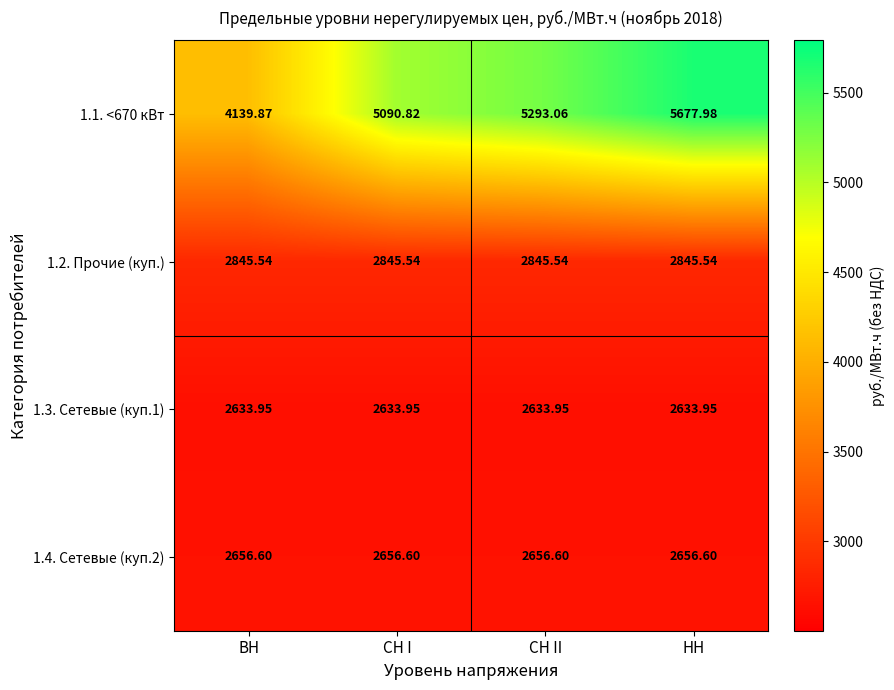

At НН, list the series in order from smallest to largest.

1.3. Сетевые (куп.1), 1.4. Сетевые (куп.2), 1.2. Прочие (куп.), 1.1. <670 кВт